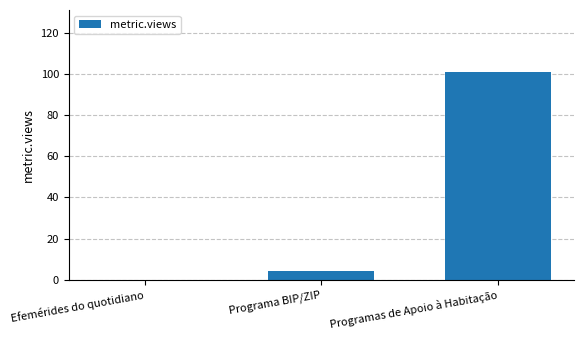

Reading right to left, list all the values displayed in this chart.

Programas de Apoio à Habitação=101	Programa BIP/ZIP=4	Efemérides do quotidiano=0